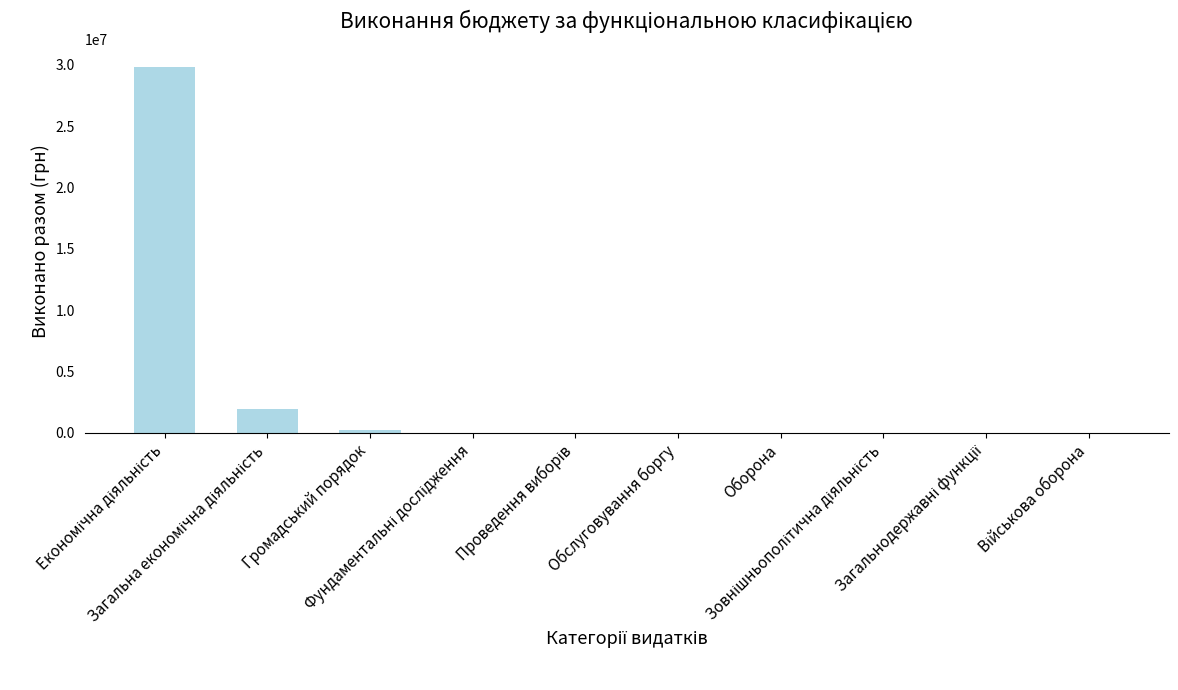

What is the sum of all values?

31916779.1